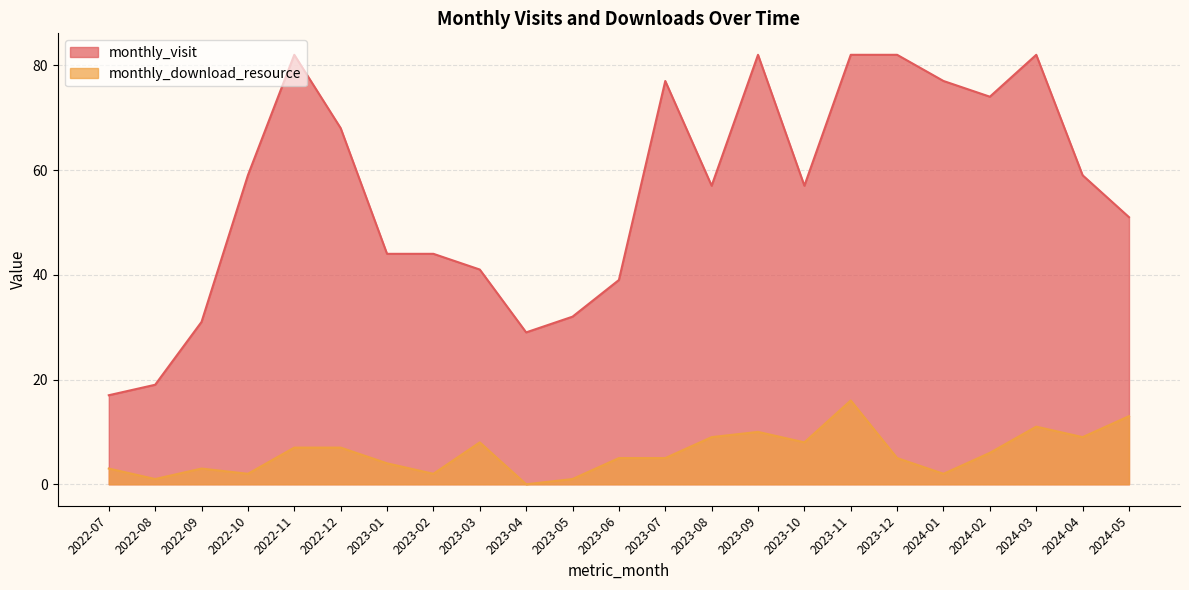

Which series has the largest range (max minus min)?

monthly_visit